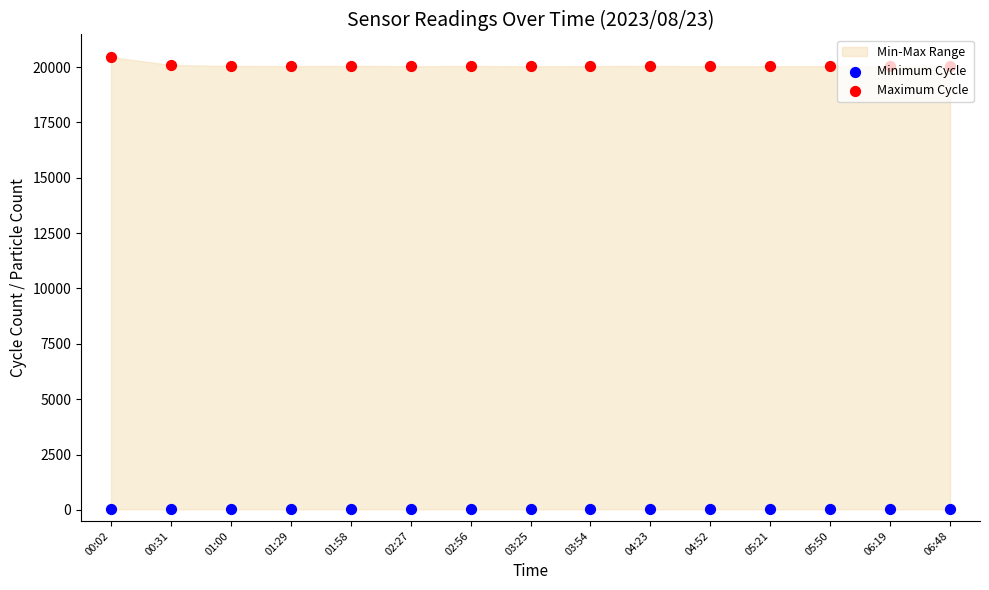

Which series has the largest total across all categories?

Maximum Cycle